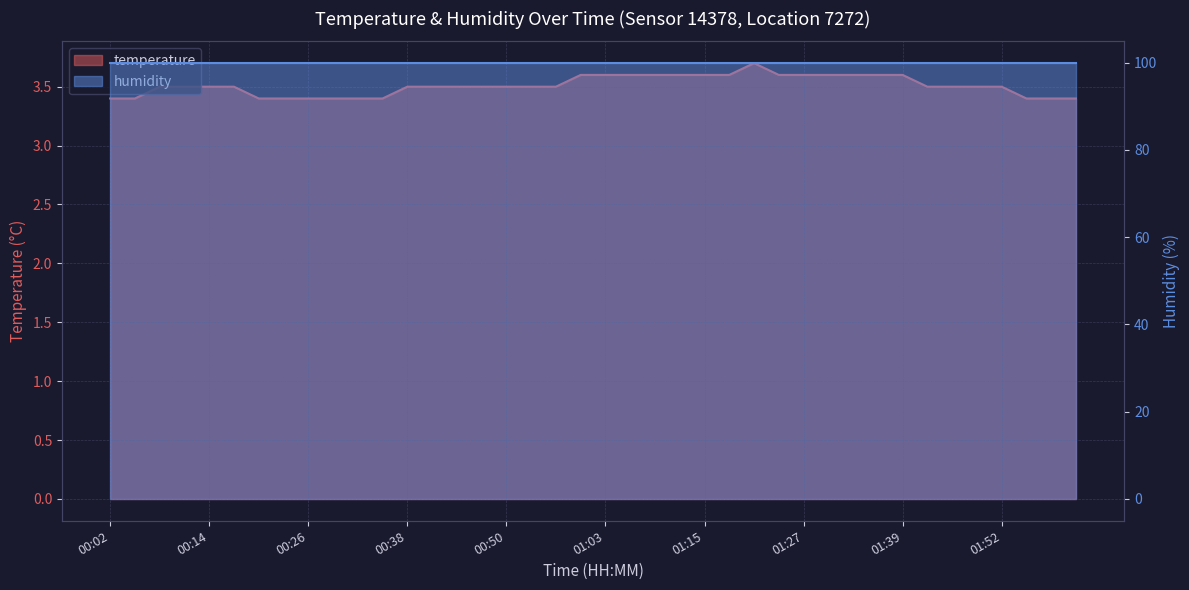

The chart shows a value of 3.6 at 01:30. True or false?

True